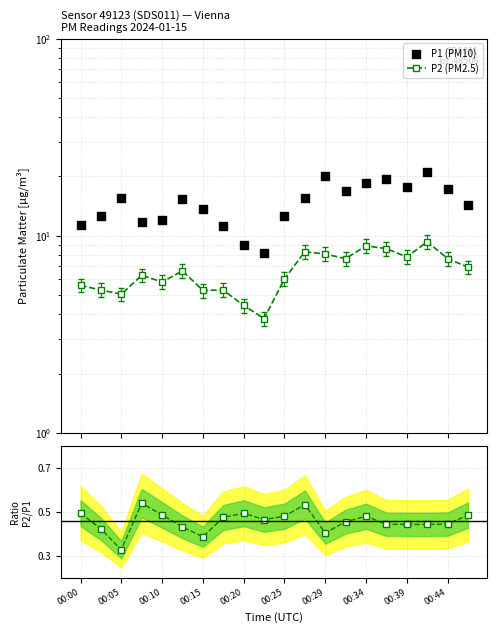

Which series reaches the minimum Y coordinate?

P2/P1 ratio